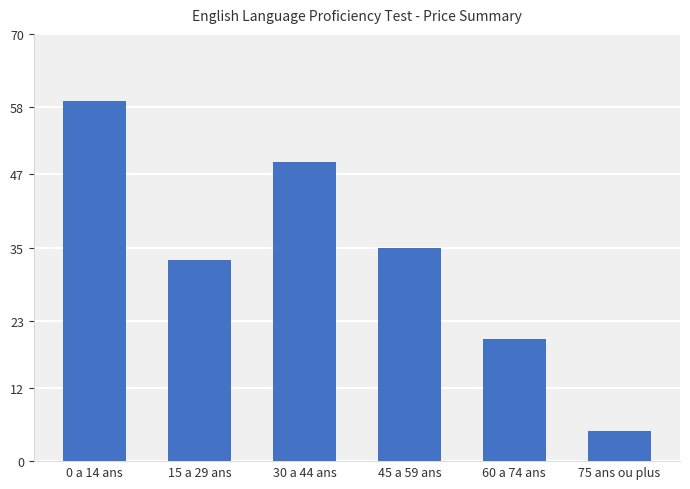

Rank the categories by value from highest to lowest.

0 a 14 ans, 30 a 44 ans, 45 a 59 ans, 15 a 29 ans, 60 a 74 ans, 75 ans ou plus